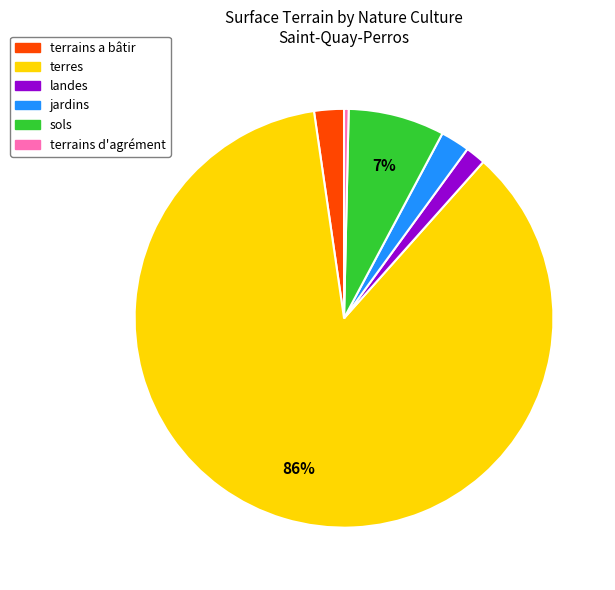

How many segments does this pie chart have?

6